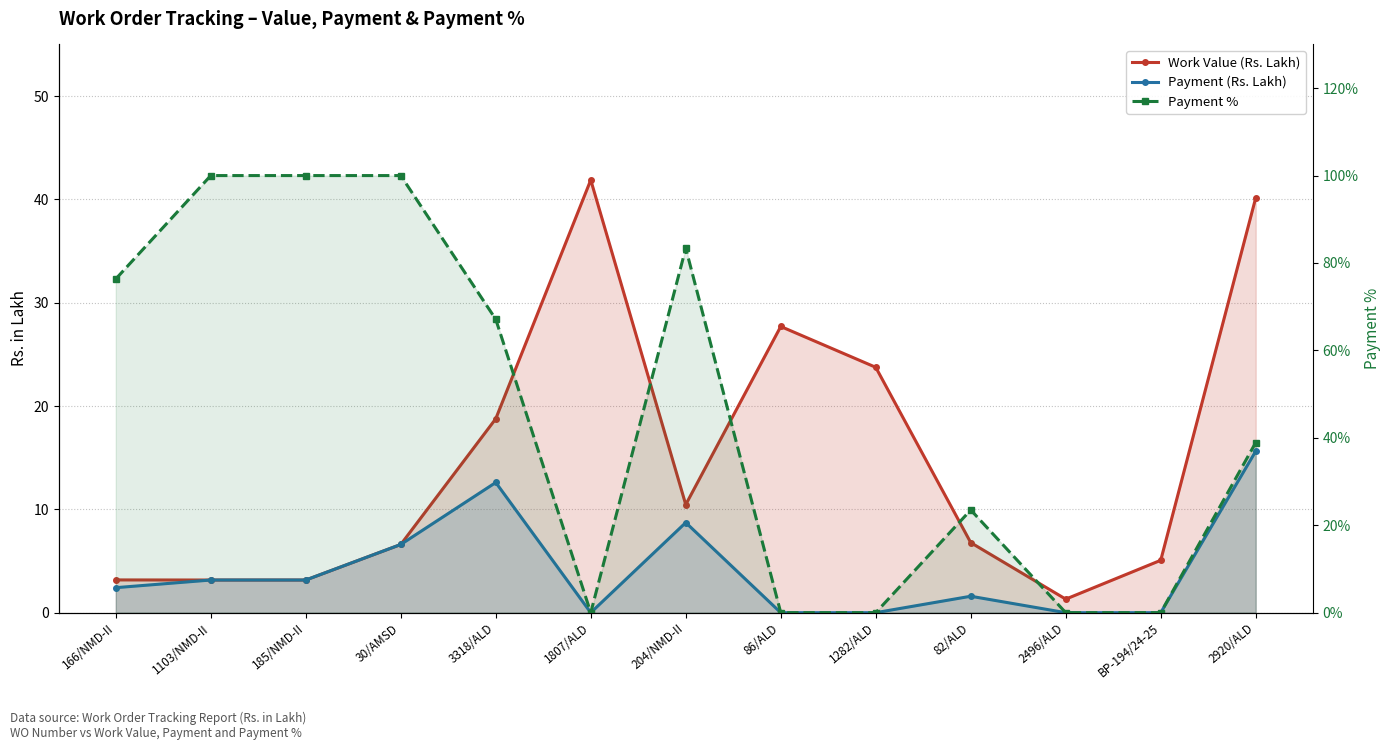

How many data points in Work Value (Rs. Lakh) are above 6?

8